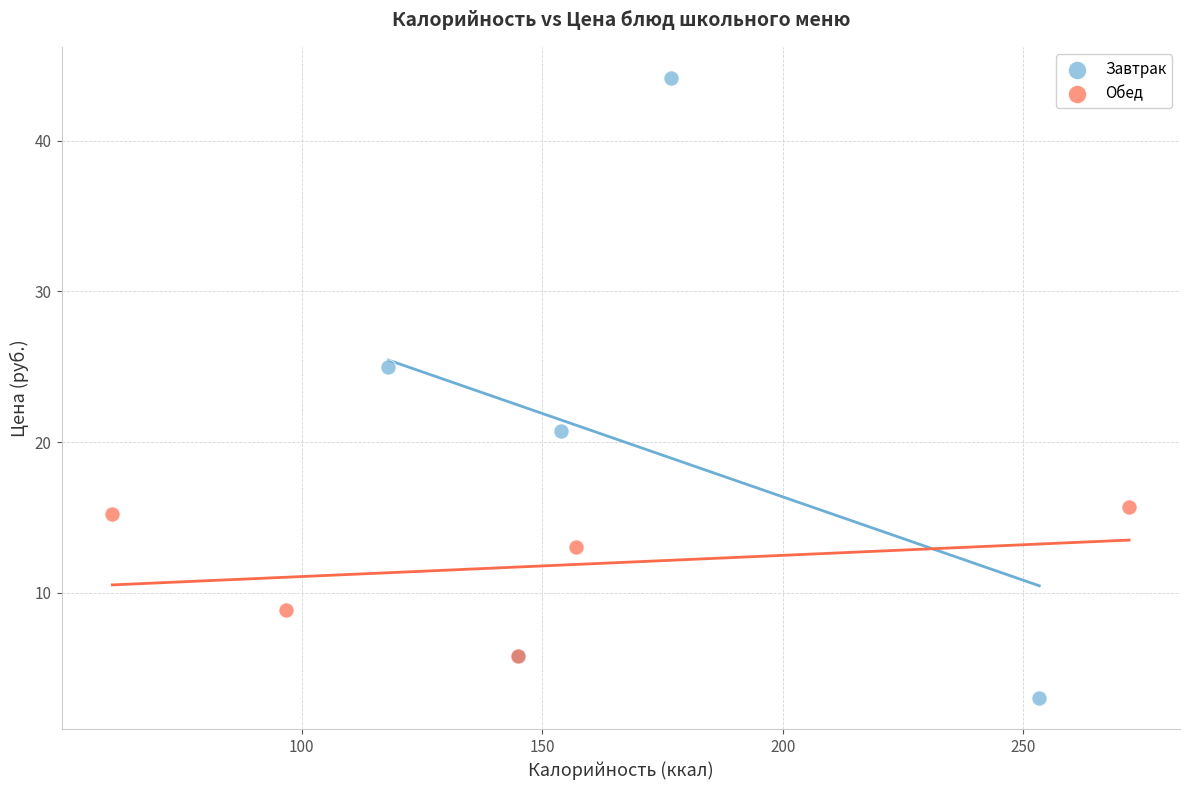

Which series has the largest Y range (max minus min)?

Завтрак